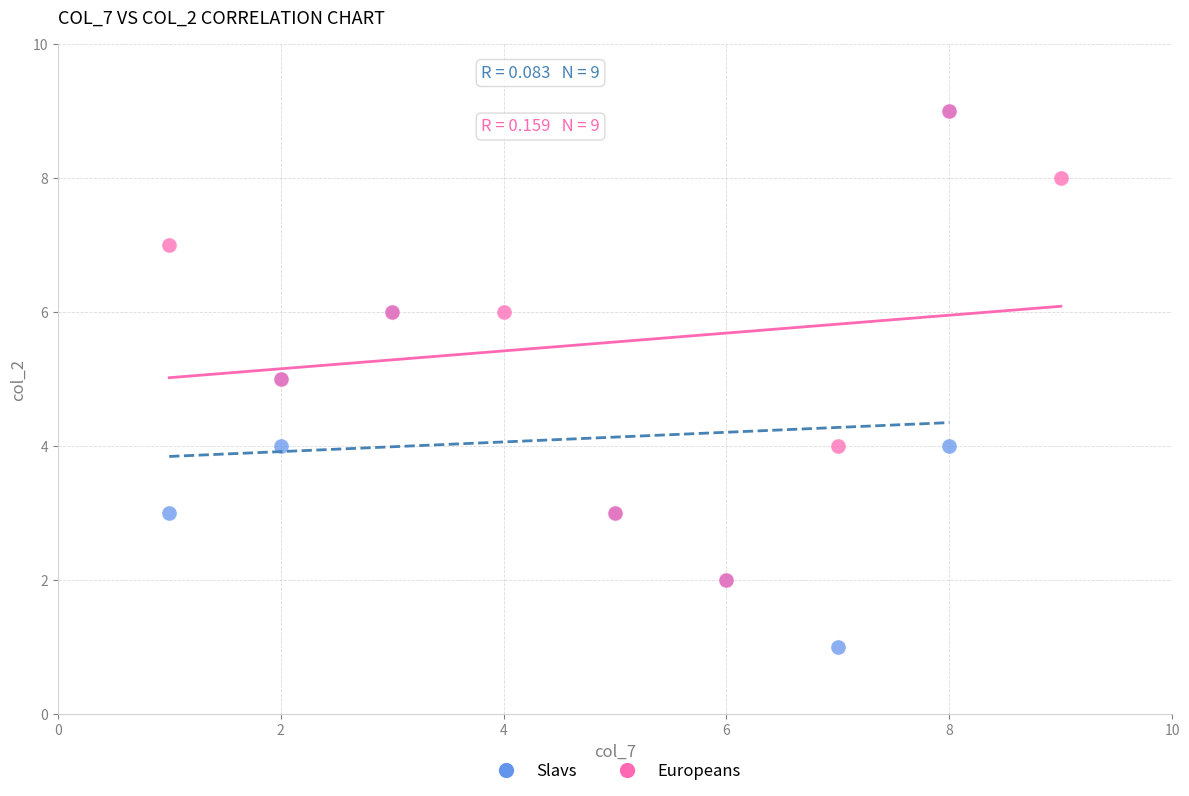

Which series contains the lowest Y value?

Slavs